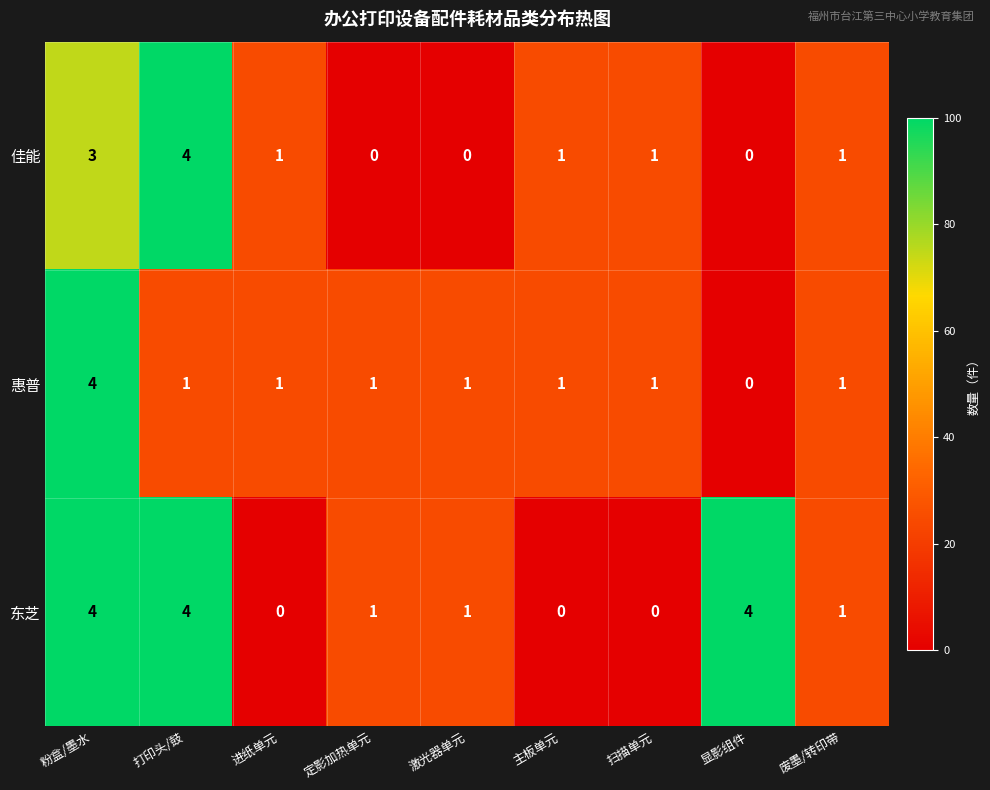

What is the difference between the second highest and minimum values in the 佳能 series?

3